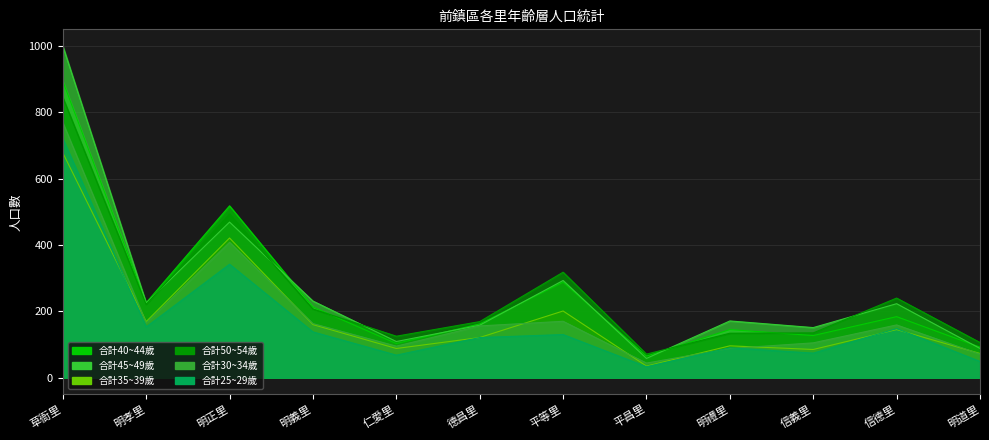

At 仁愛里, list the series in order from smallest to largest.

合計25~29歲, 合計35~39歲, 合計30~34歲, 合計40~44歲, 合計45~49歲, 合計50~54歲